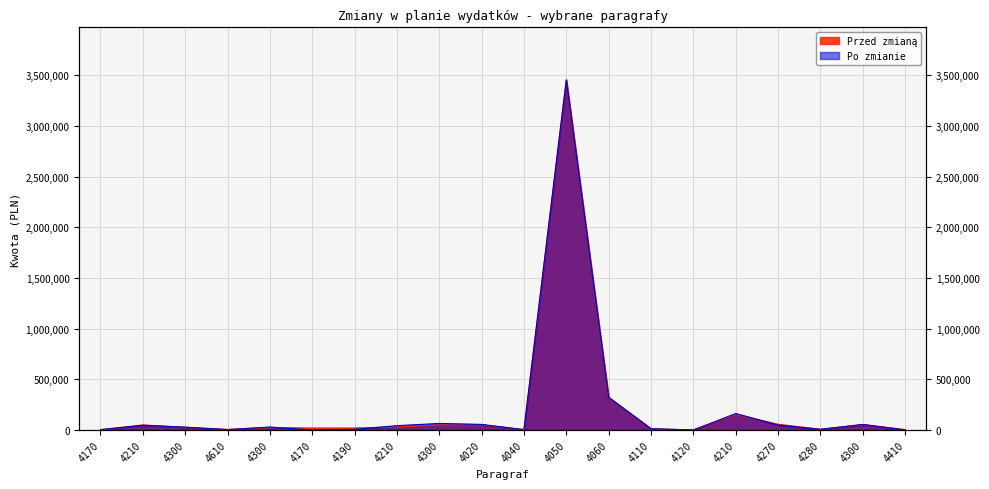

Reading right to left, extract all data points from this chart.

Przed zmianą: 4500	54200	7719	56999	153781	1348	12409	322196	3454002	4191	51812	50000	30000	20000	20000	24940	6050	26760	50224	1500
Po zmianie: 1296	55200	7189	49499	163139	74	13059	322958	3453240	4013	55490	65000	43000	7000	0	29940	4316	28494	47124	4600